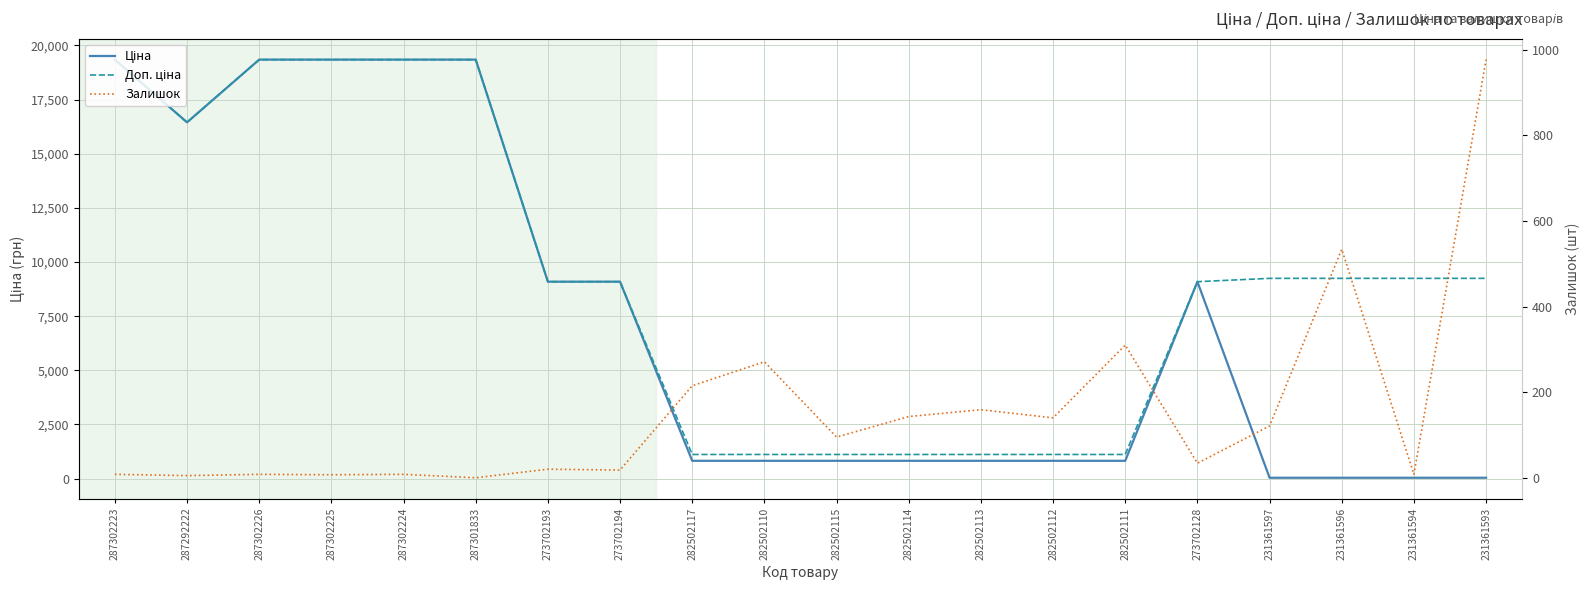

List the series in order of their overall mean, highest first.

Доп. ціна, Ціна, Залишок